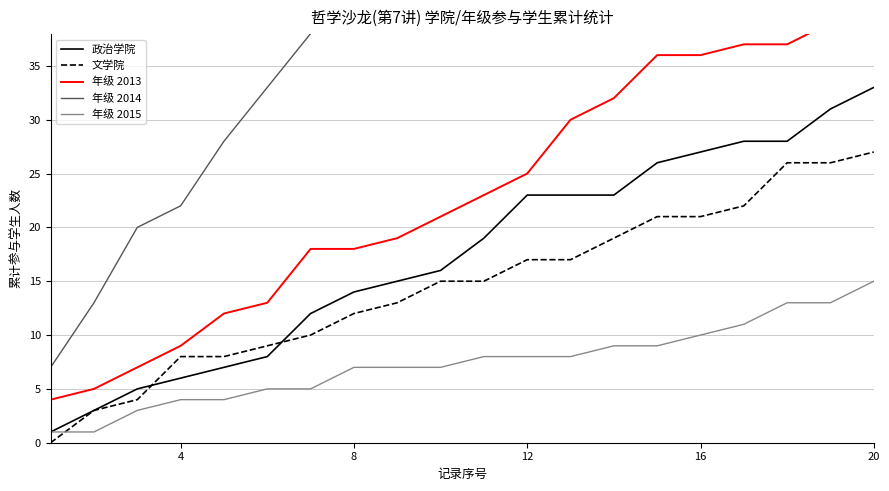

What is the maximum value for 政治学院?

33